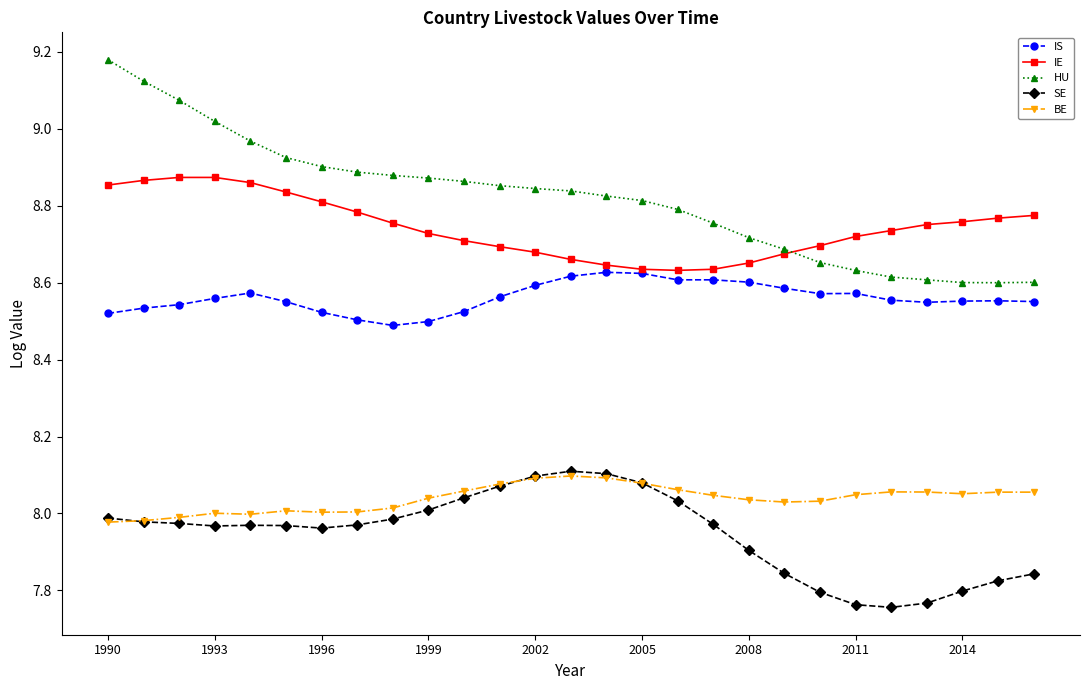

True or false: IS has more than 1 points higher than both neighbors.

True